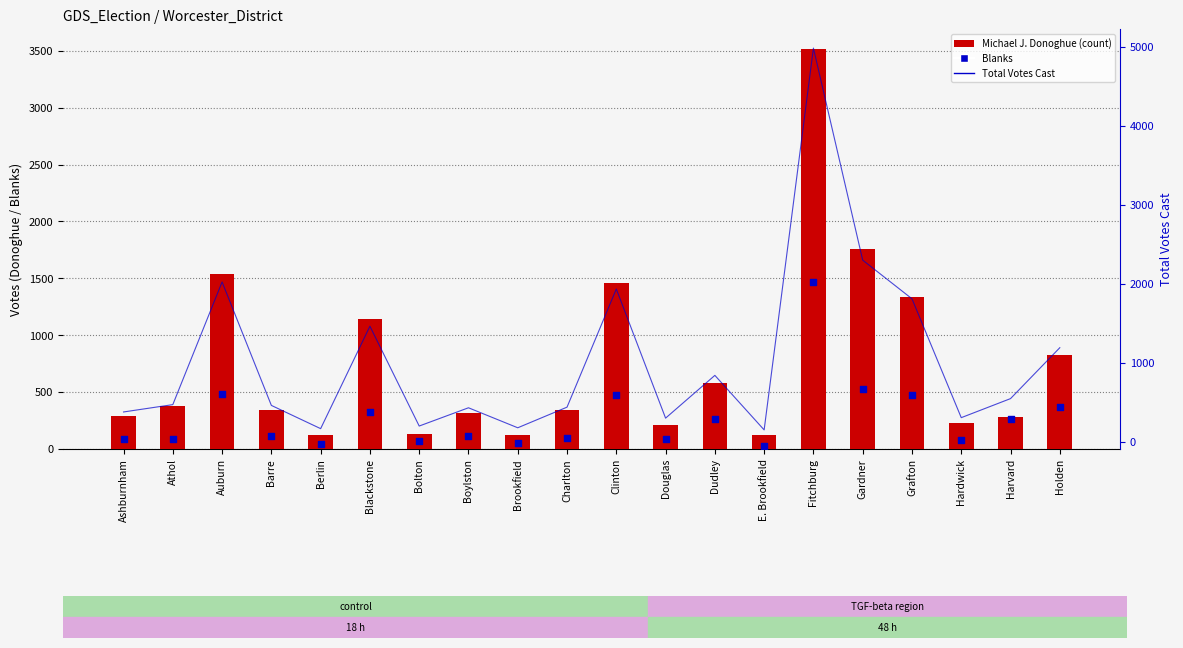

At which category is the sum across all series the highest?

Fitchburg